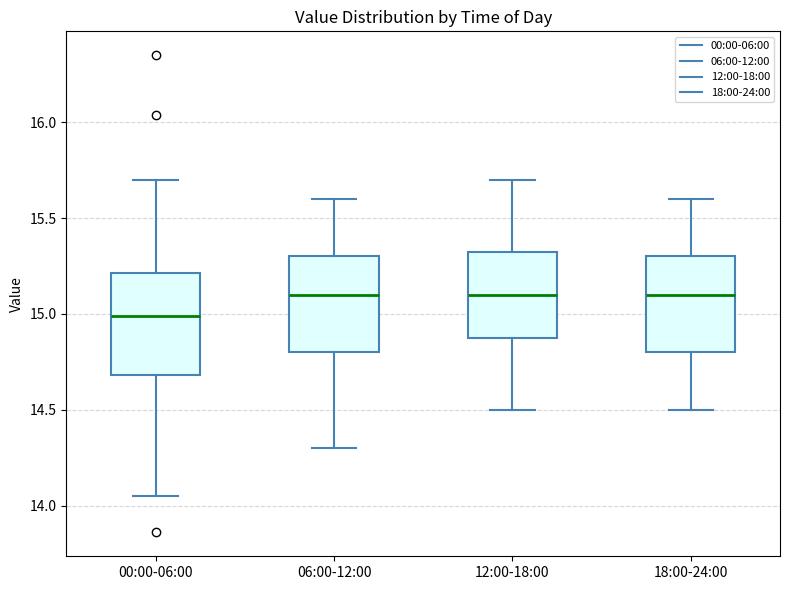

Where is the upper edge of the box for 06:00-12:00 on the y-axis? The values are not printed on the chart, so give them approximately, as read against the axis.

15.30